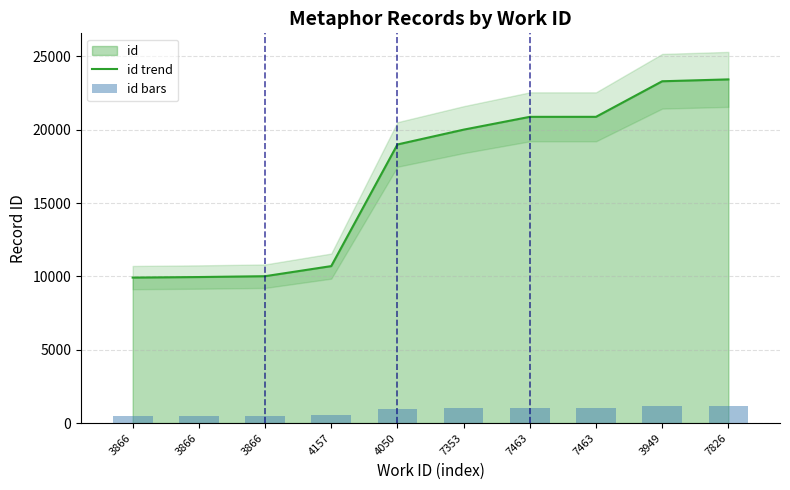

At which category does the chart reach its peak across all series?

7826